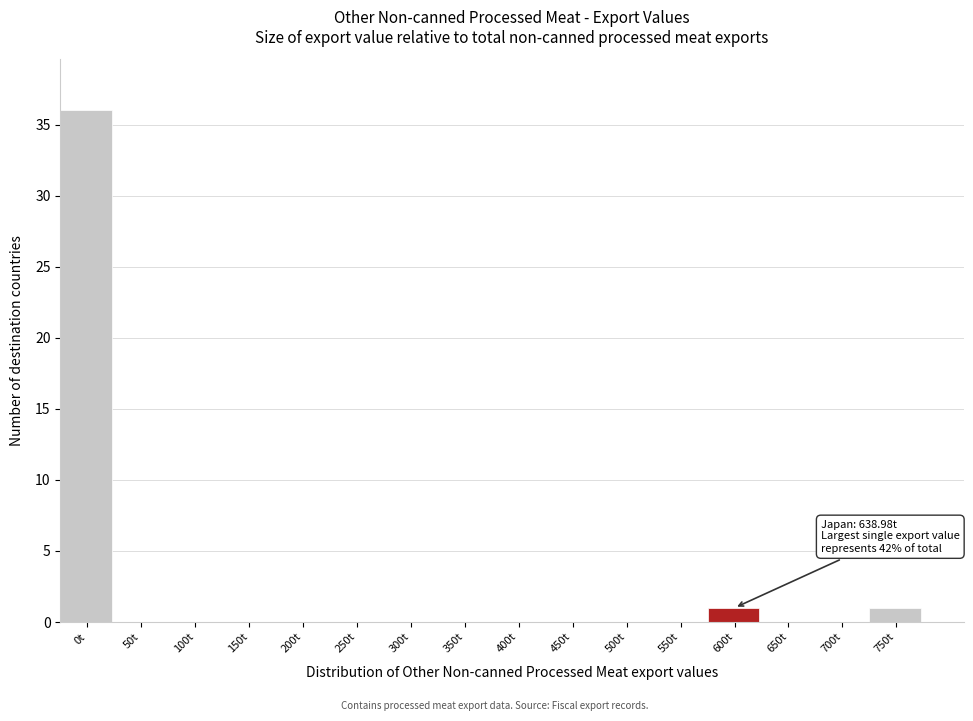

Reading left to right, what are all the values shown in this chart?

0t=36	50t=0	100t=0	150t=0	200t=0	250t=0	300t=0	350t=0	400t=0	450t=0	500t=0	550t=0	600t=1	650t=0	700t=0	750t=1